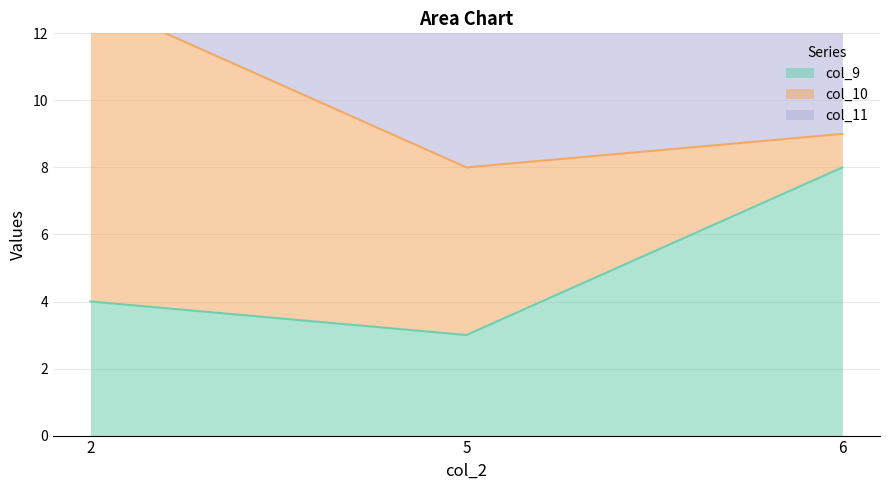

Is it true that col_11 equals 23 at 2?

False